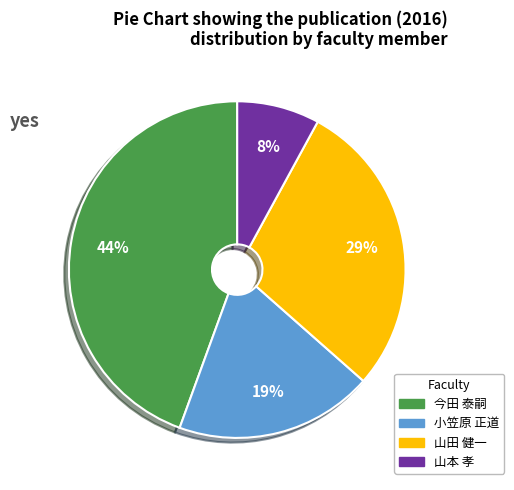

Rank the categories by value from highest to lowest.

今田 泰嗣, 山田 健一, 小笠原 正道, 山本 孝